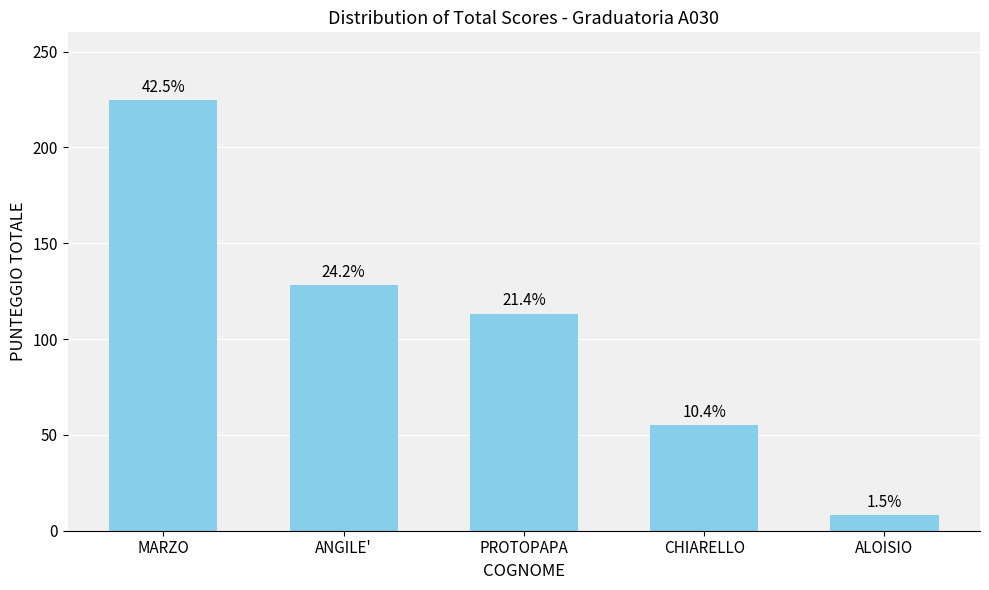

List the labels in order of value, smallest first.

ALOISIO, CHIARELLO, PROTOPAPA, ANGILE', MARZO